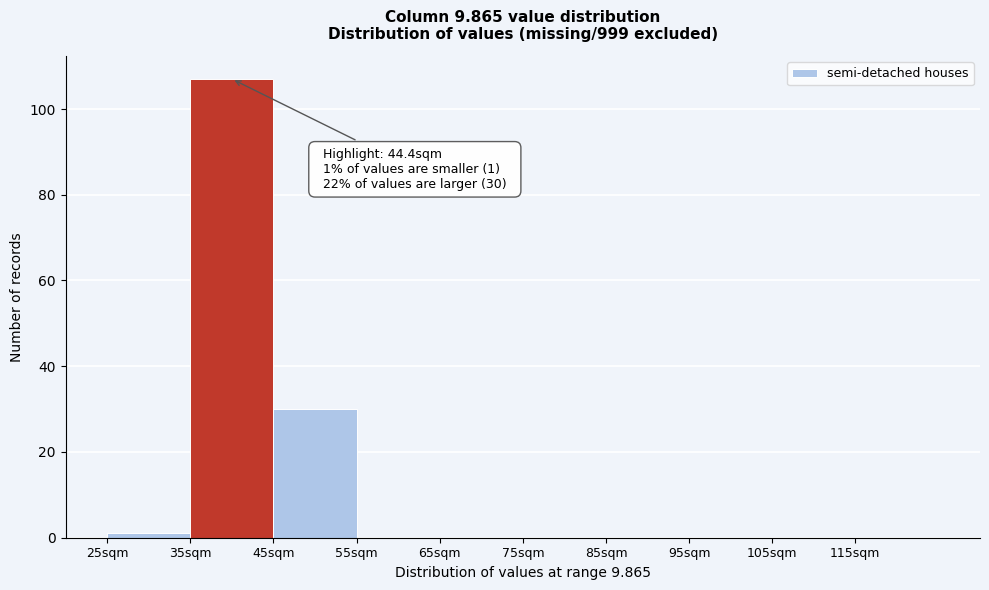

Which range on the x-axis has the tallest bar?

35 to 45